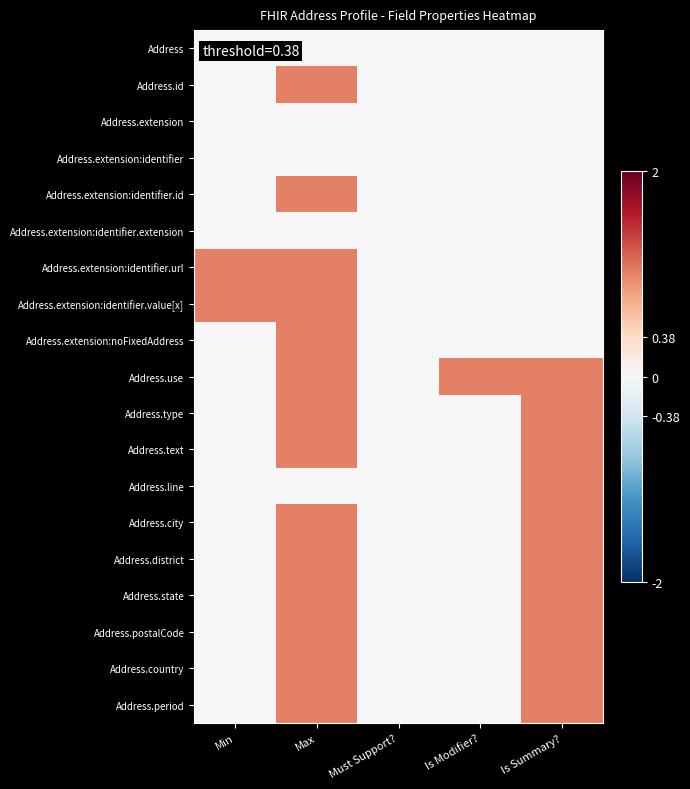

At how many categories does at least one series exceed 0?

4